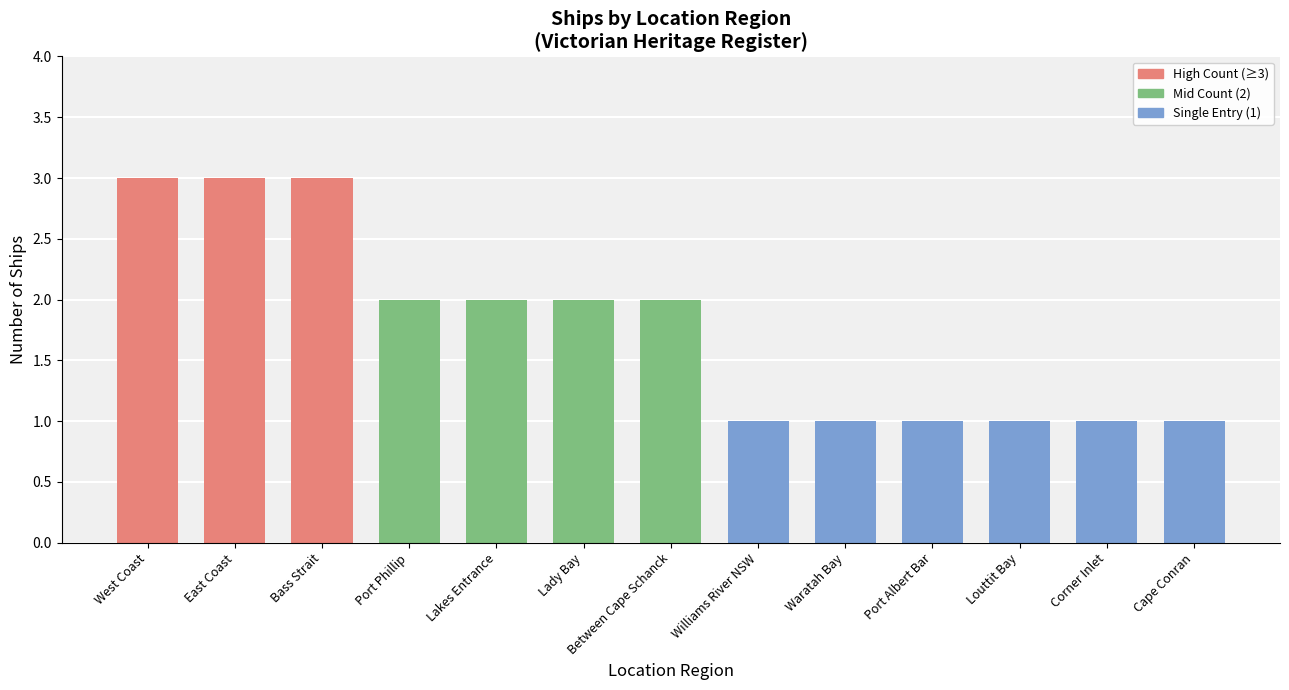

Which category has the highest value across all series?

Victorian Heritage Register - East Coast